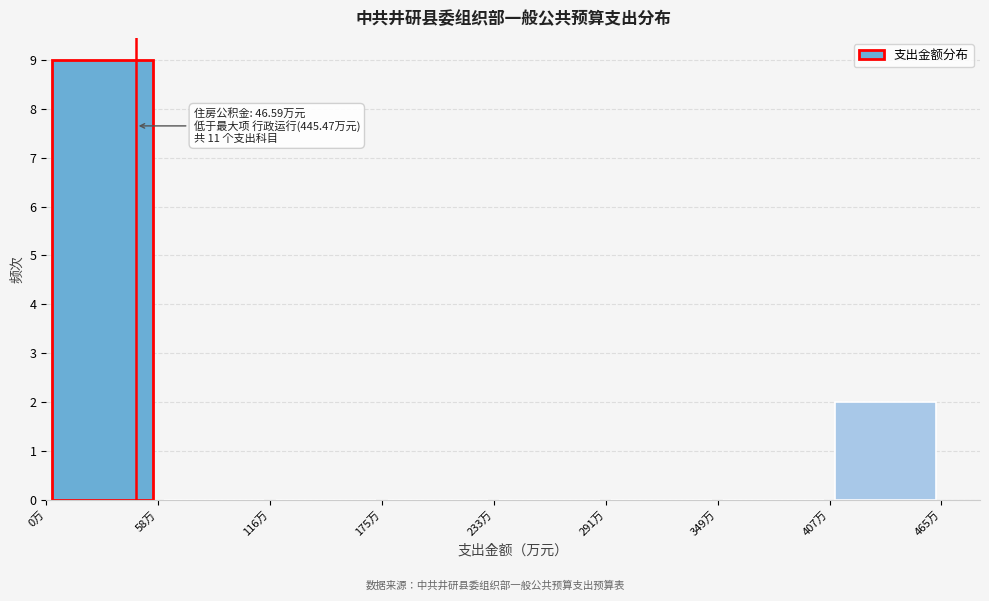

Which range on the x-axis has the tallest bar?

0 to 60